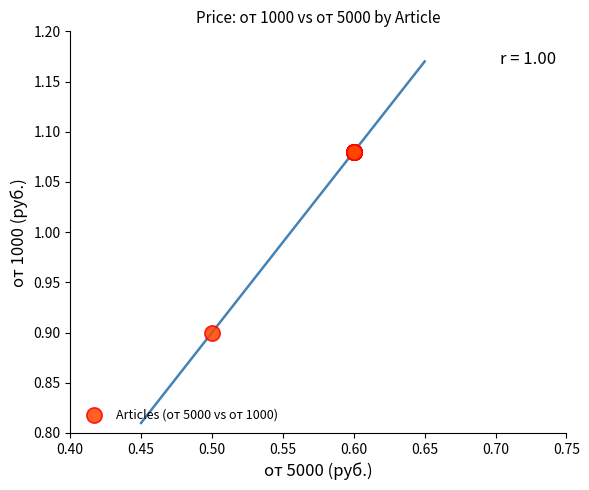

What Y value in the scatter plot is closest to 0?

0.9